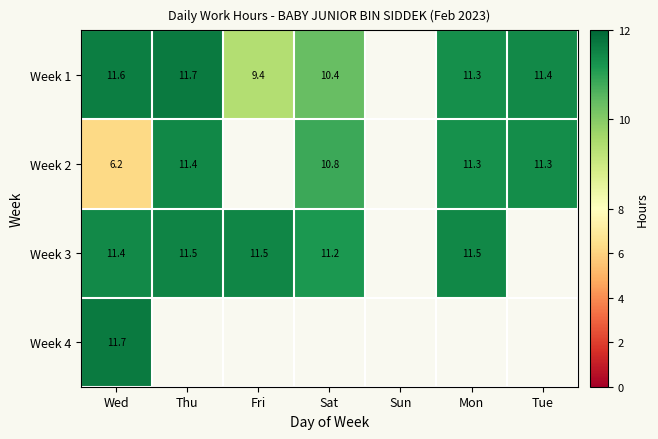

The Week 1 series shows 16.9 at Sat. True or false?

False